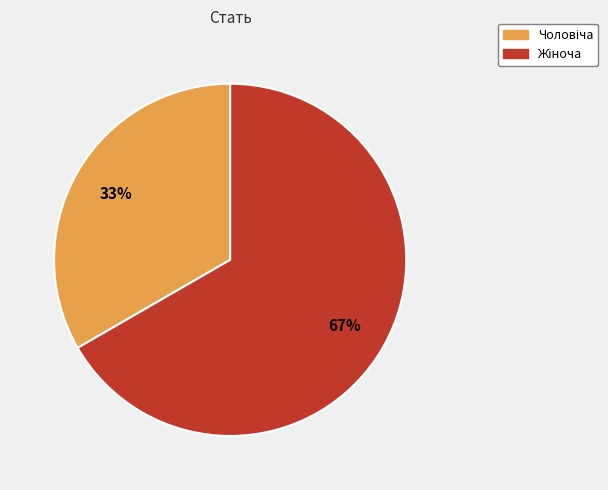

How many slices are in this pie chart?

2